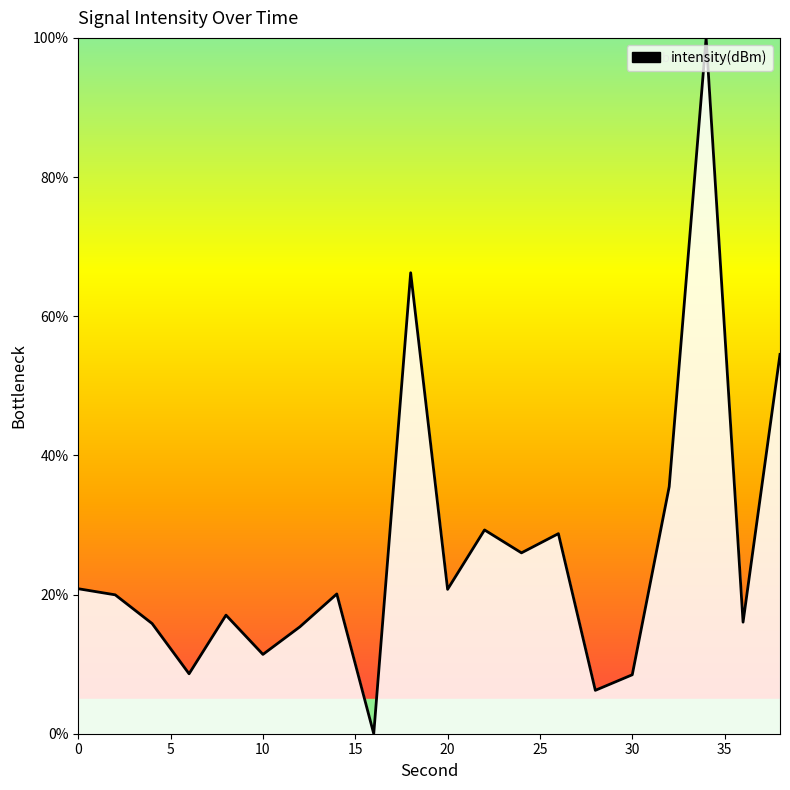

What is the maximum value shown in the chart?

100.0